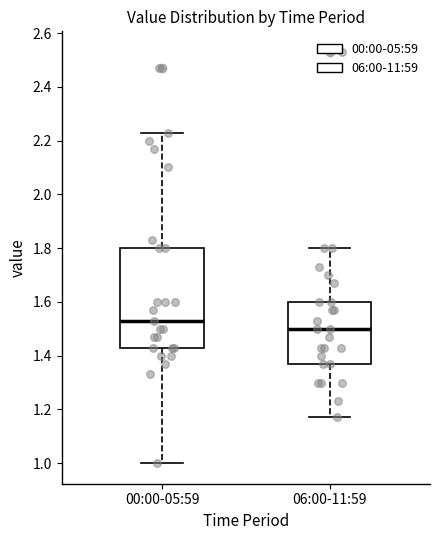

Reading left to right, transcribe this box plot: for each box, give where its median line is, the range the box spans, and where its two whiskers end, as read against the y-axis. The values are not printed on the chart, so give them approximately, as read against the axis.

00:00-05:59: median 1.54, box 1.44 to 1.80, whiskers 1.00 to 2.24
06:00-11:59: median 1.50, box 1.38 to 1.60, whiskers 1.18 to 1.80